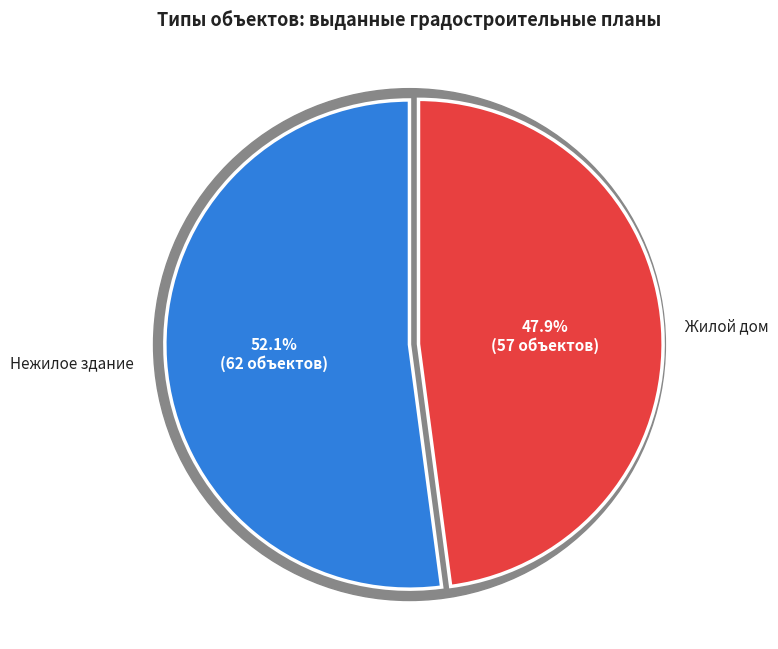

Is it true that Жилой дом is 61% of the pie?

False